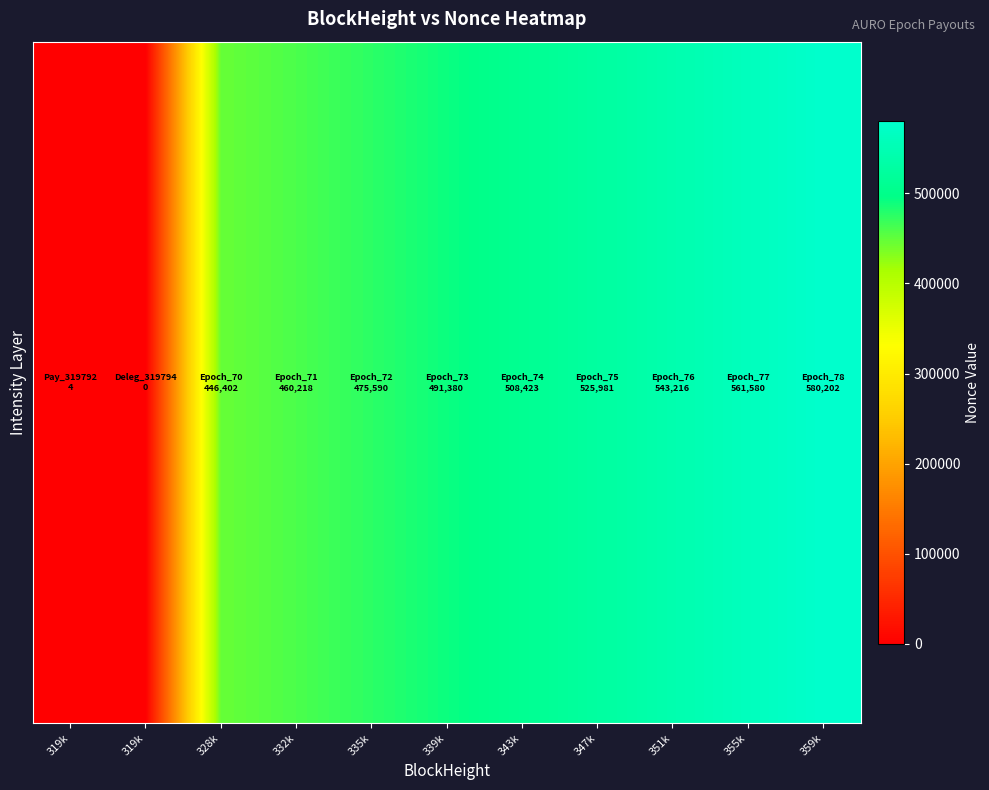

What is the greatest value displayed?

580202